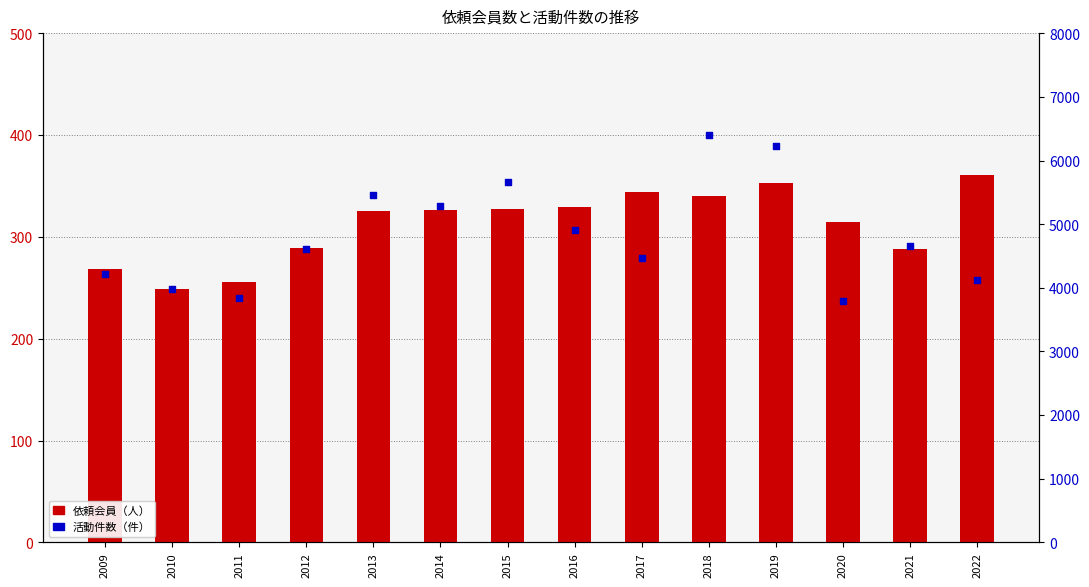

Which series contains the lowest Y value?

依頼会員（人）